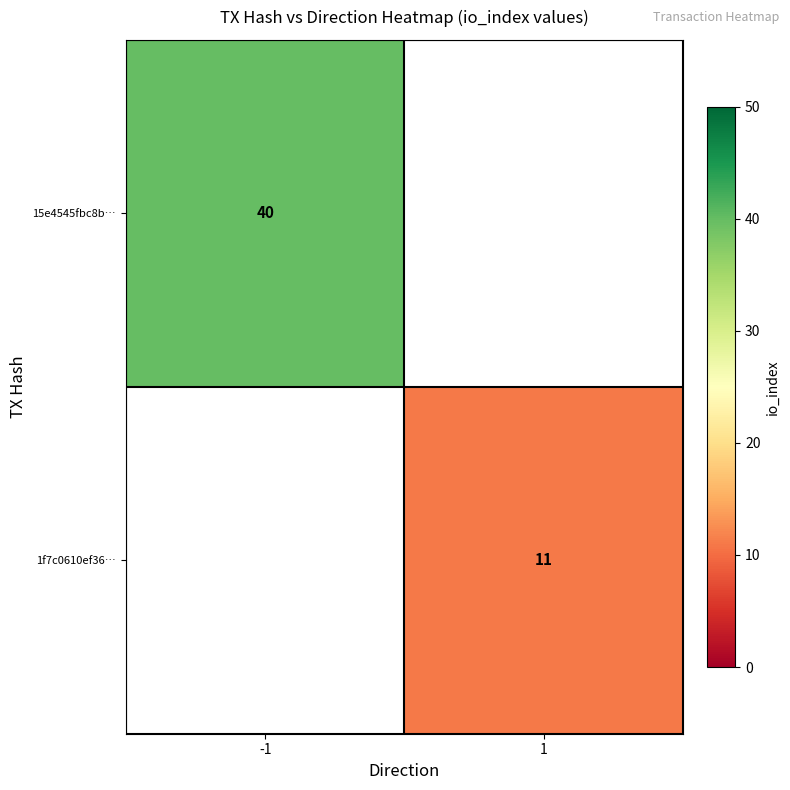

The value of 1f7c0610ef36… at 1 is 11. True or false?

True